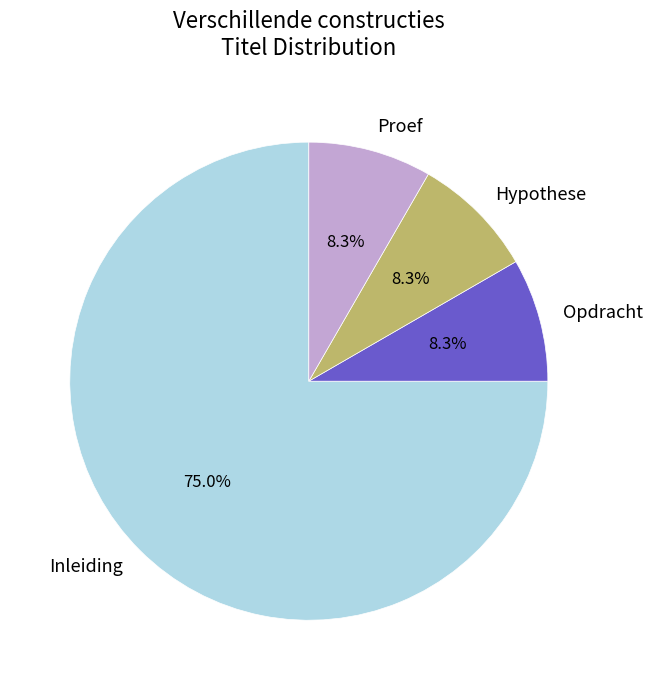

Which category accounts for the majority?

Inleiding